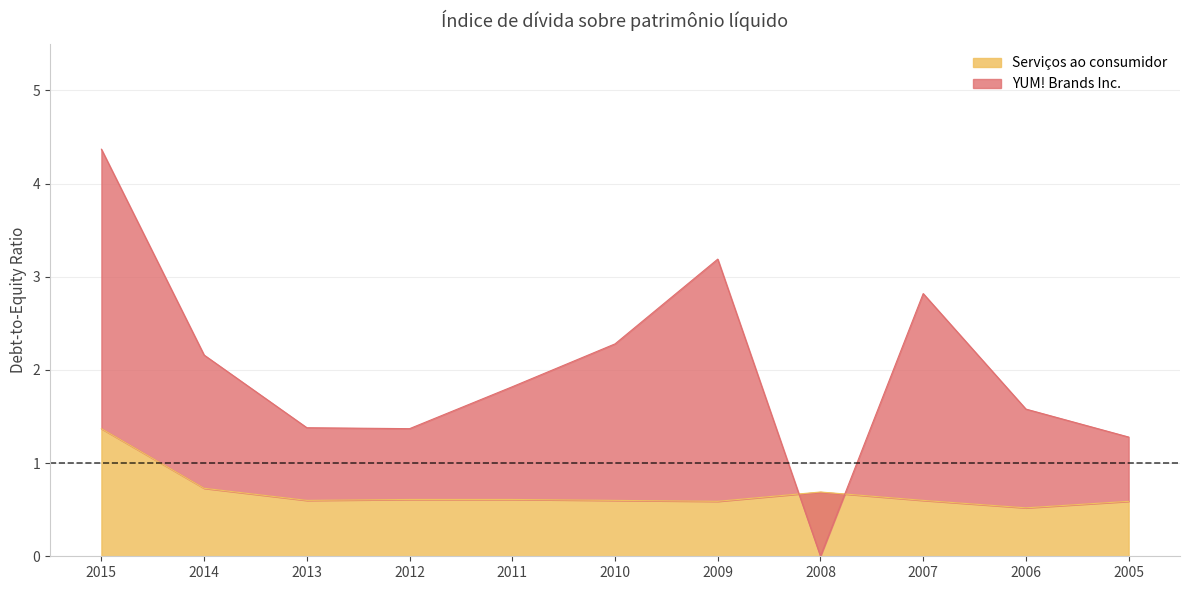

Rank the series by their average value, from highest to lowest.

YUM! Brands Inc., Serviços ao consumidor